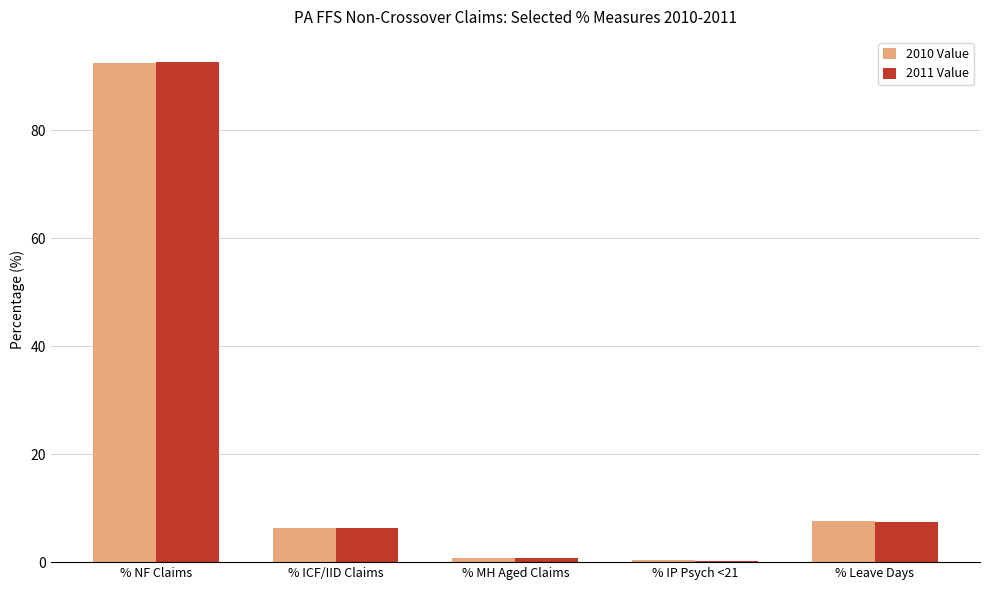

Where is 2011 Value nearest to the value 46?

% Leave Days